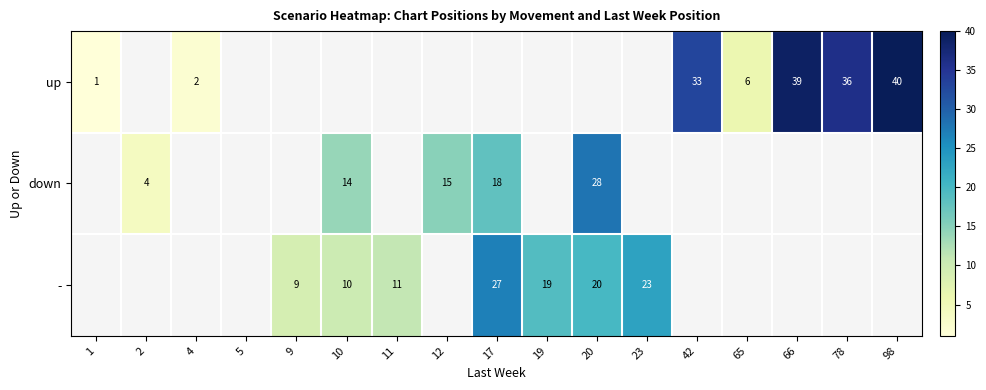

The down series shows 11 at 17. True or false?

False